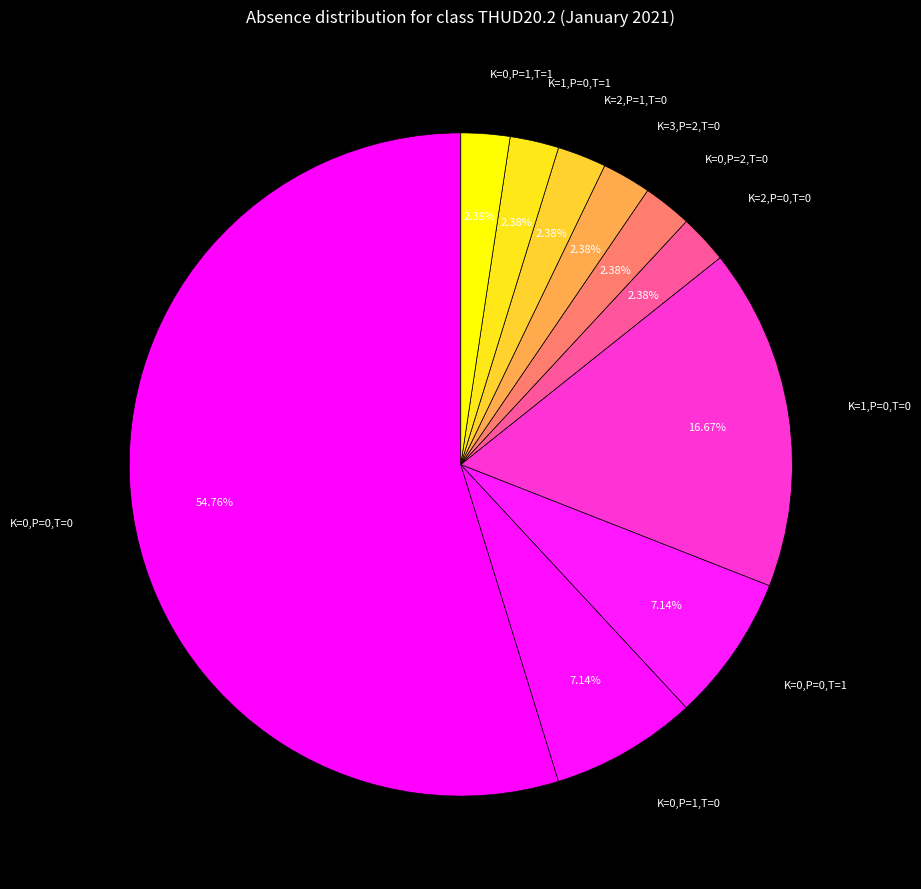

How many segments does this pie chart have?

10